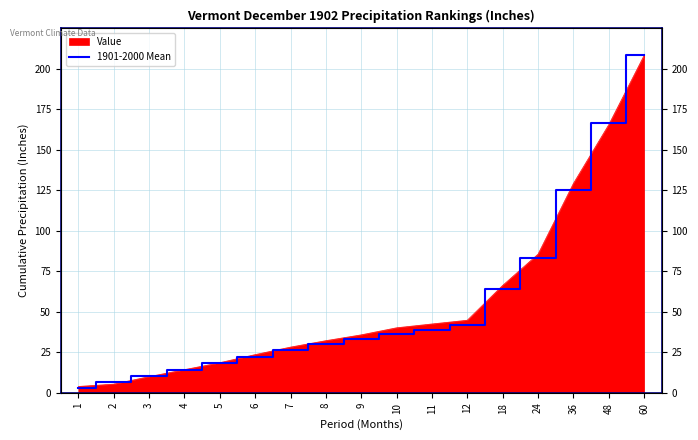

Reading left to right, extract all data points from this chart.

3.1	6.8	10.3	14.2	18.2	22.3	26.2	29.9	33.2	36.2	38.8	41.7	64.0	83.4	125.0	166.6	208.2